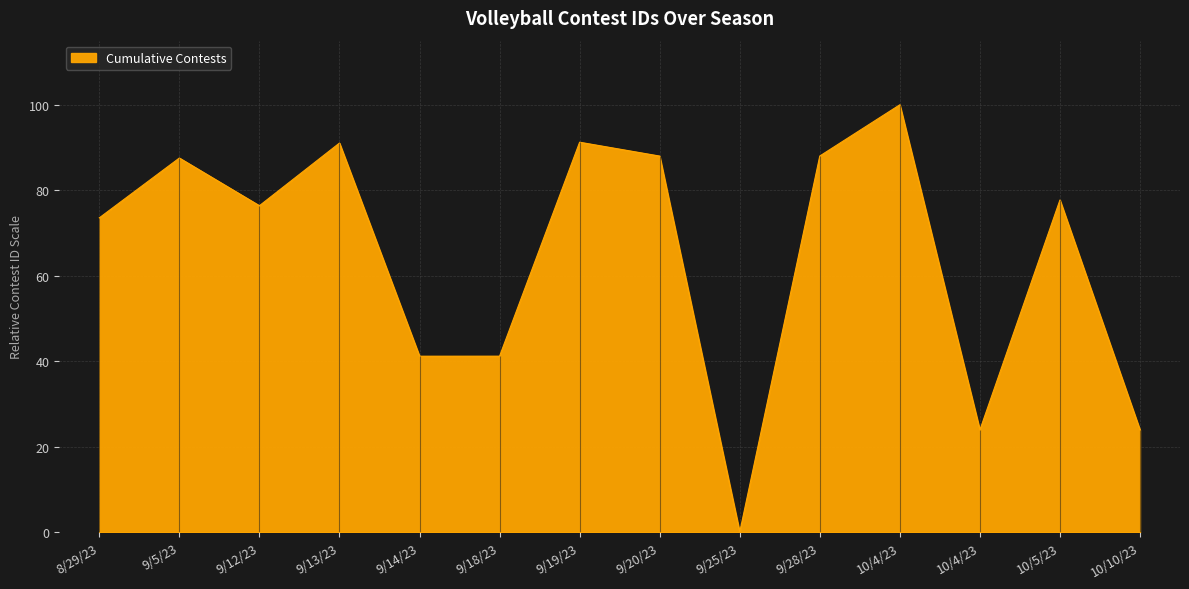

Reading left to right, extract all data points from this chart.

8/29/23=73.5	9/5/23=87.5	9/12/23=76.4	9/13/23=91.0	9/14/23=41.2	9/18/23=41.2	9/19/23=91.2	9/20/23=88.0	9/25/23=0.0	9/28/23=88.0	10/4/23=100.0	10/4/23=23.9	10/5/23=77.7	10/10/23=23.9